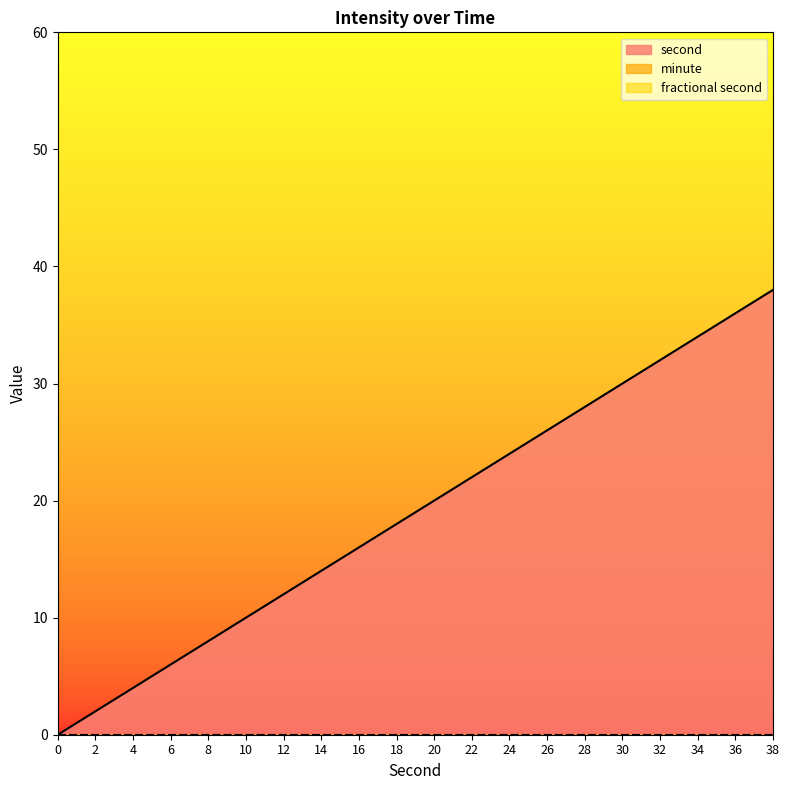

Between 20 and 36, which is larger?

36